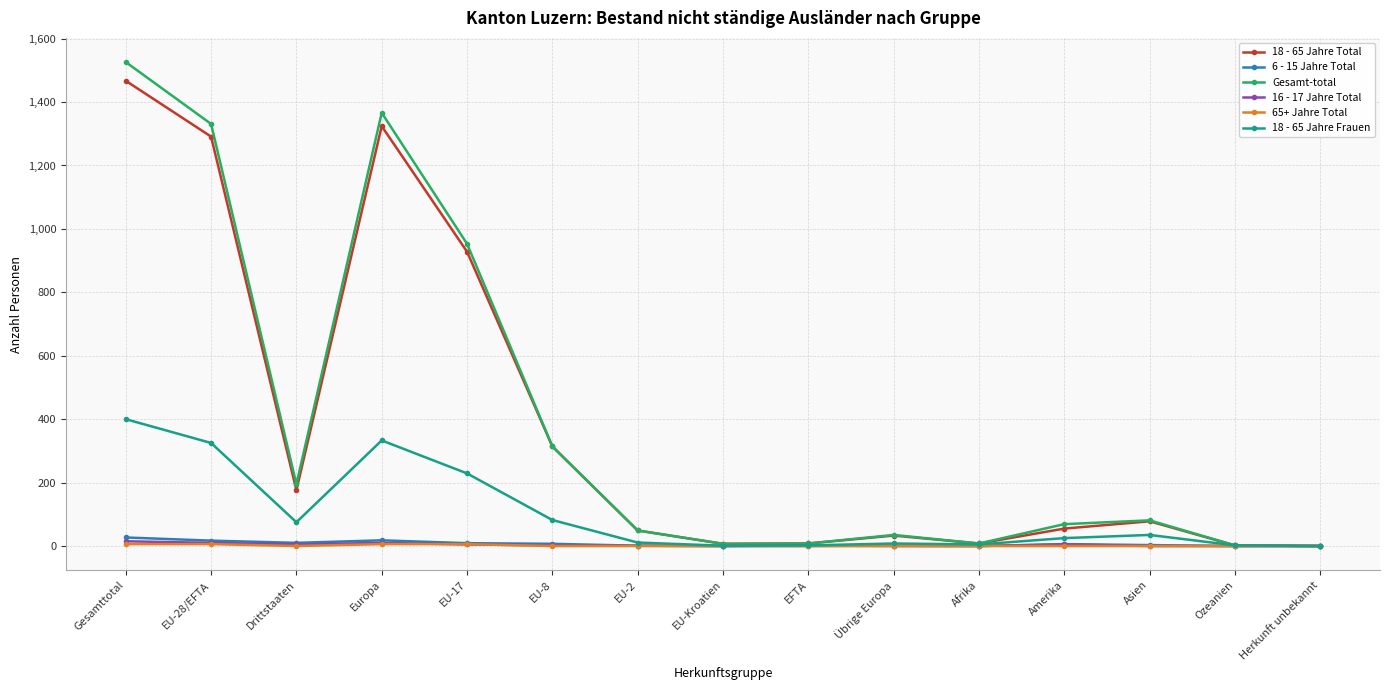

At which category does 18 - 65 Jahre Total reach its first local valley?

Drittstaaten